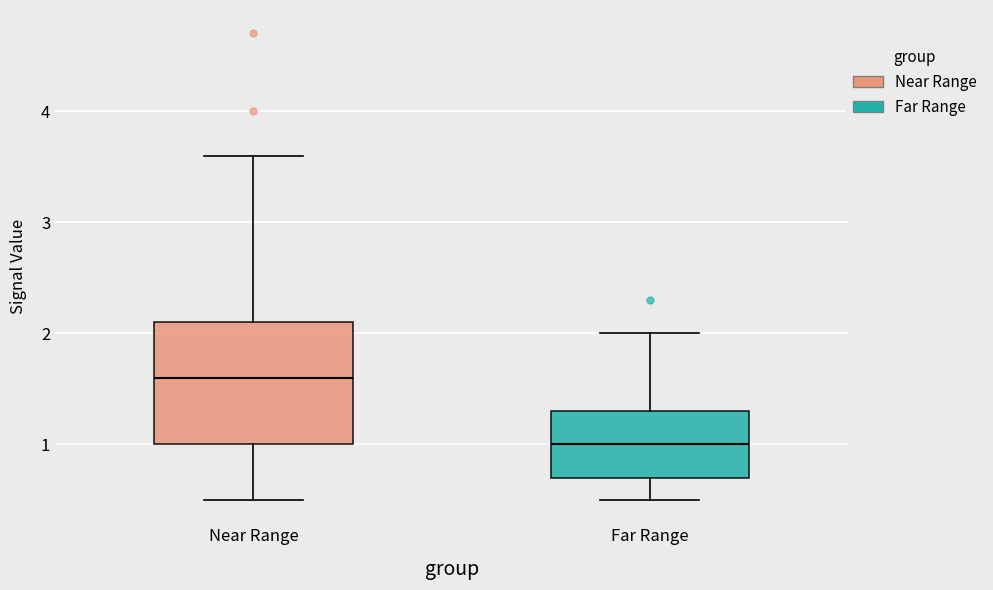

Reading left to right, read every box against the y-axis: the position of its median line, the range the box covers, and the ends of its whiskers. The values are not printed on the chart, so give them approximately, as read against the axis.

Near Range: median 1.6, box 1.0 to 2.1, whiskers 0.5 to 3.6
Far Range: median 1.0, box 0.7 to 1.3, whiskers 0.5 to 2.0